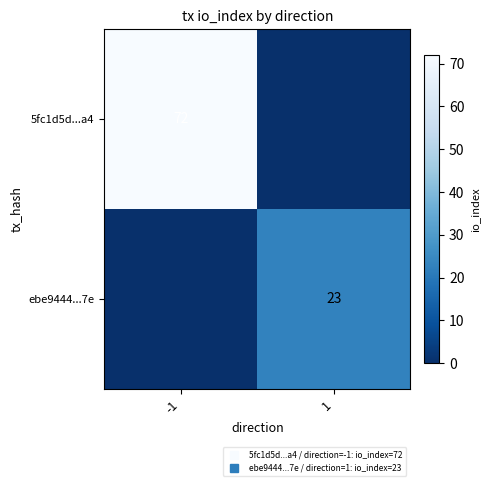

Where is 5fc1d5d...a4 nearest to the value 36?

-1